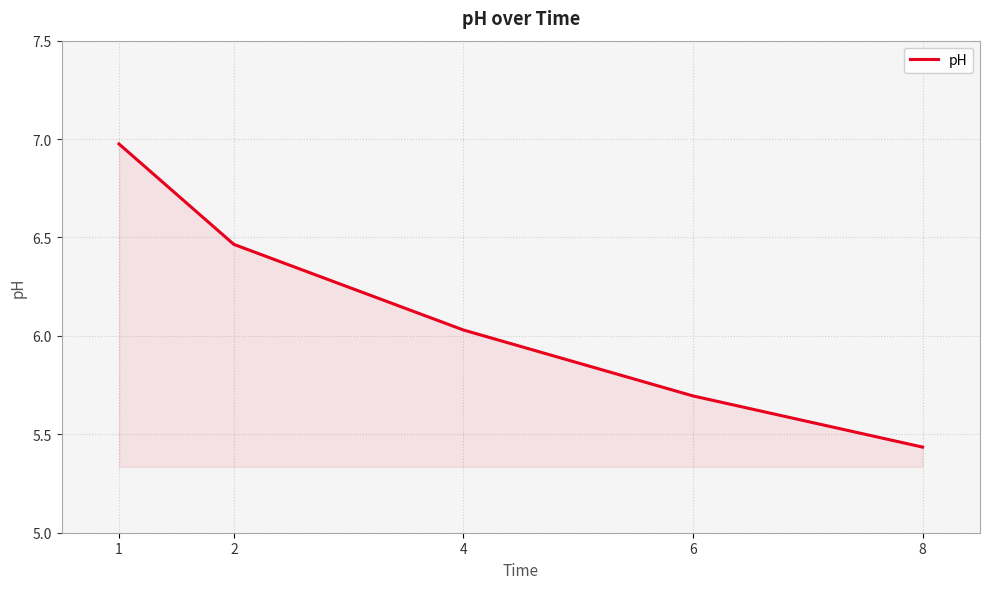

Rank the categories by value from highest to lowest.

1, 2, 4, 6, 8